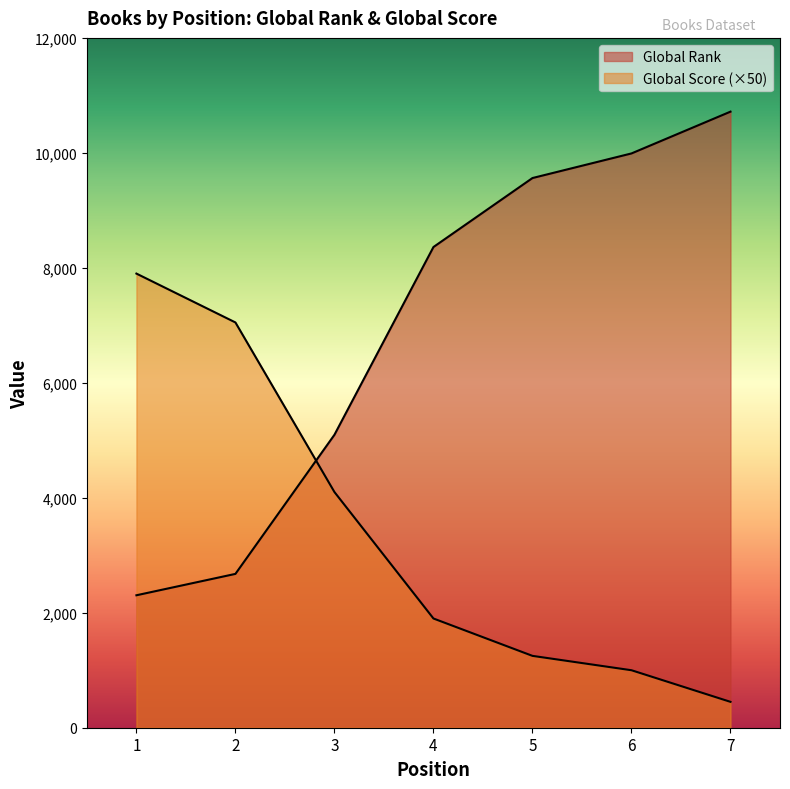

Rank the series at 3 from highest to lowest value.

Global Rank, Global Score